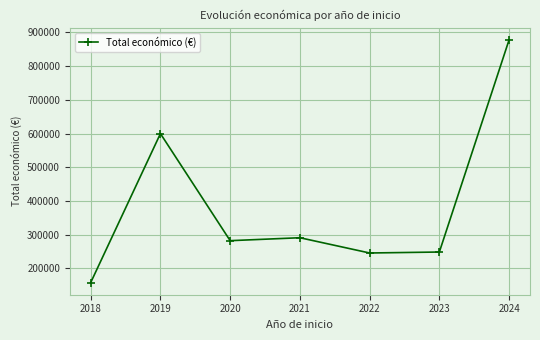

What is the value of the 6th point from the left?

248808